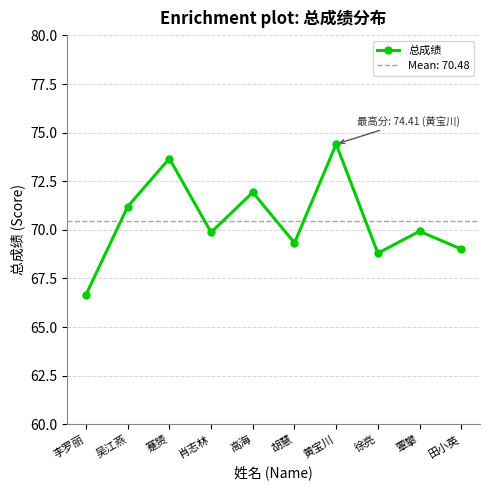

How many data points does each series have?

10